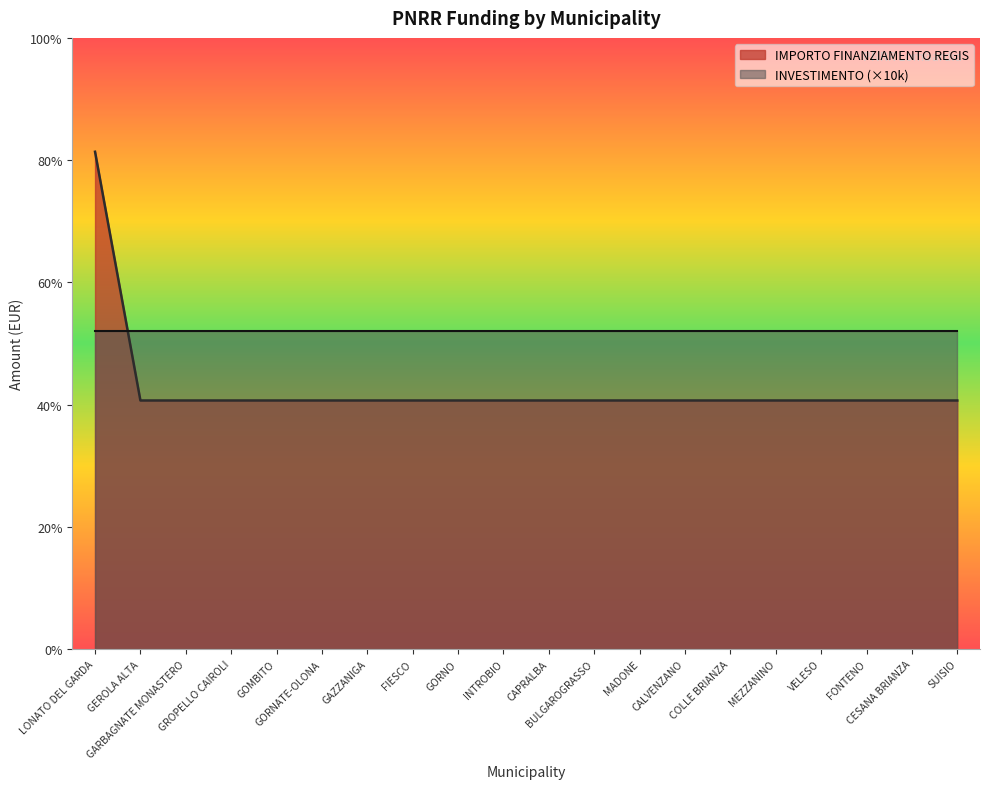

Does the chart display data point markers on the line(s)?

No